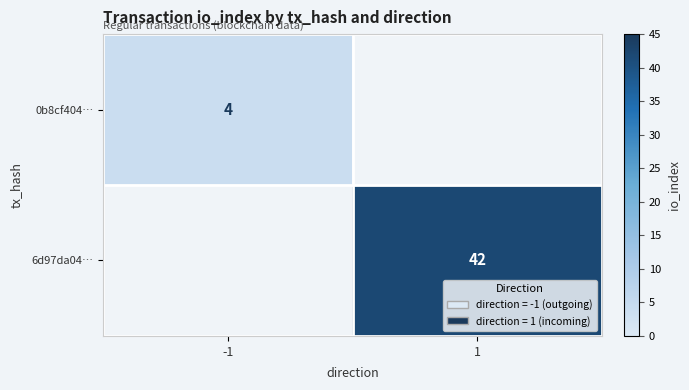

Is the value of 6d97da04… at 1 greater than the value of 0b8cf404… at -1?

Yes